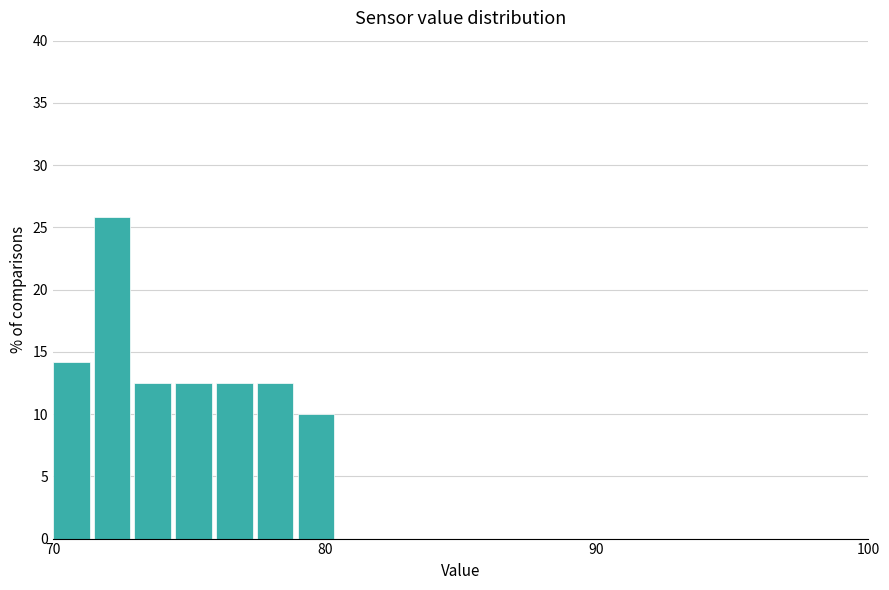

Read against the x-axis, roughly where is the centre of the tallest bar?

72